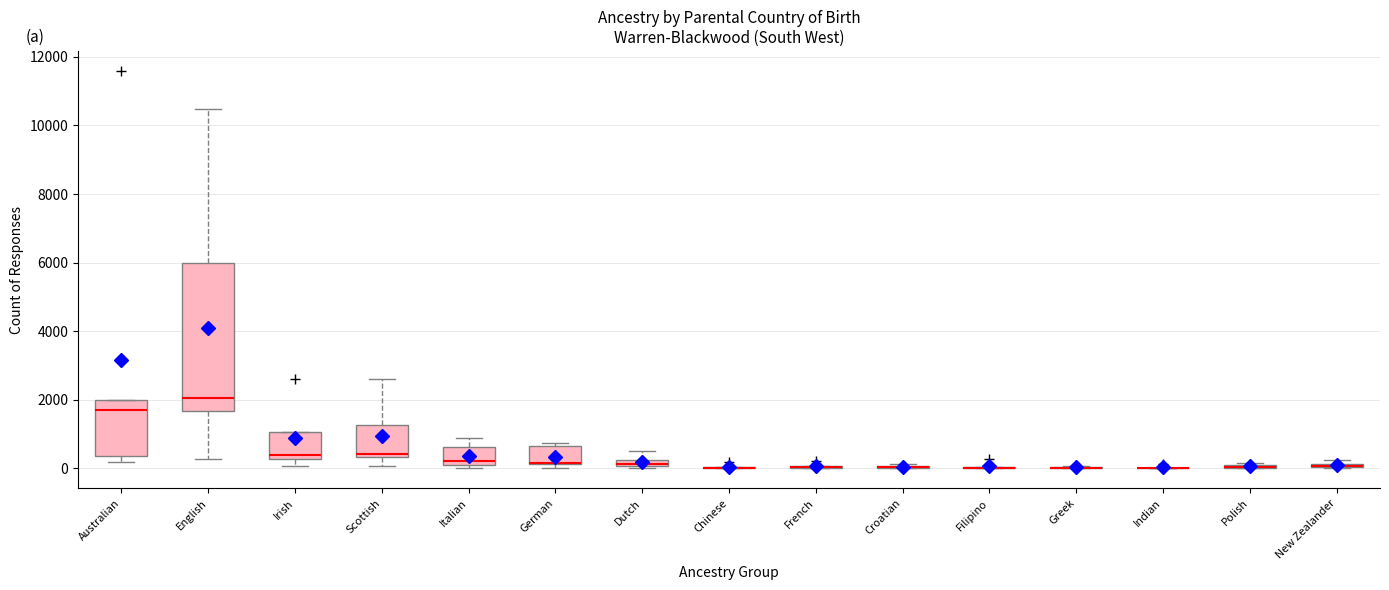

Comparing the boxes themselves (not the whiskers), which one is the tallest?

English